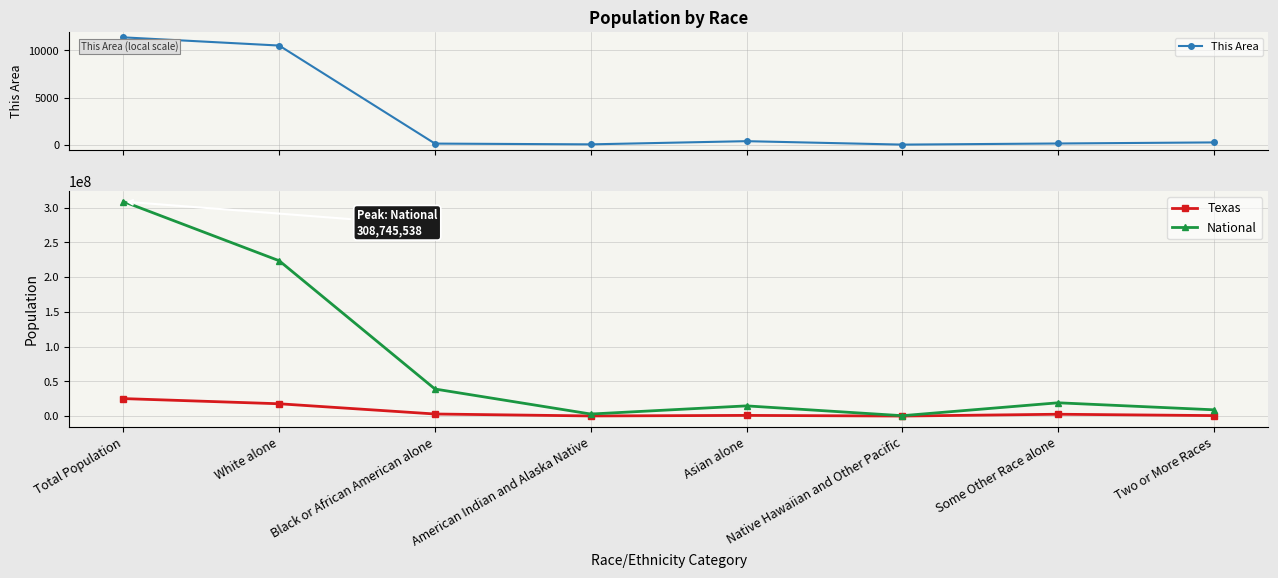

True or false: This Area has more than 1 interior local peaks.

False